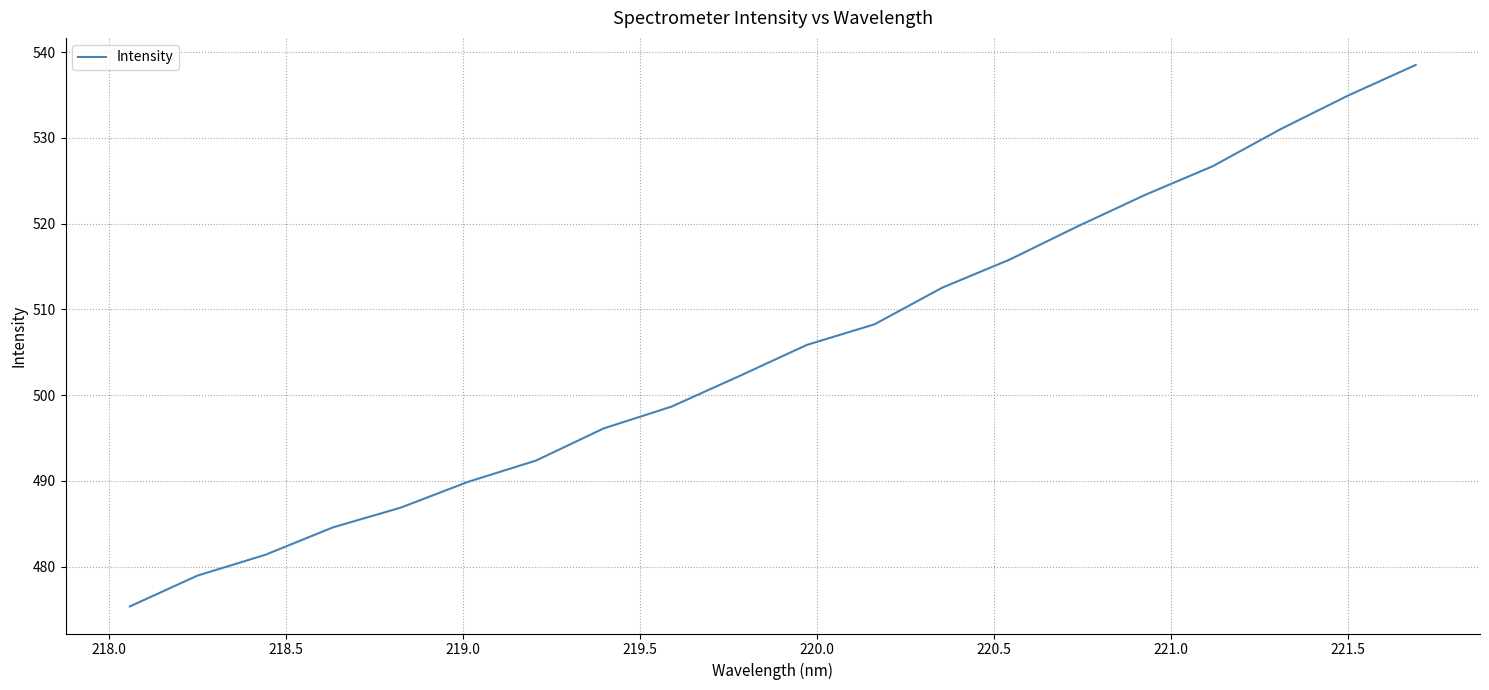

What is the greatest value displayed?

538.5